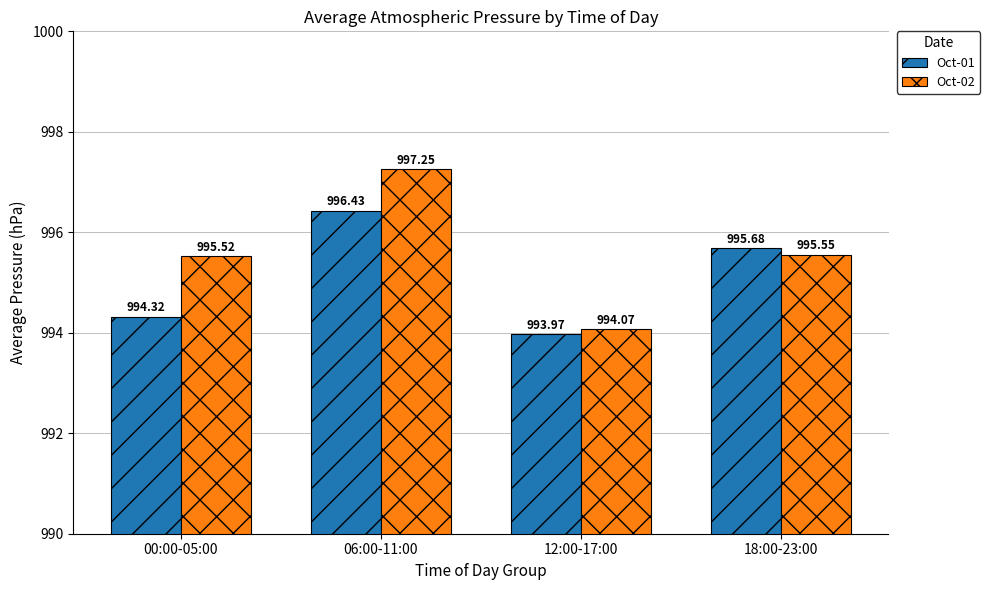

How many values in the Oct-02 series are below 995?

1